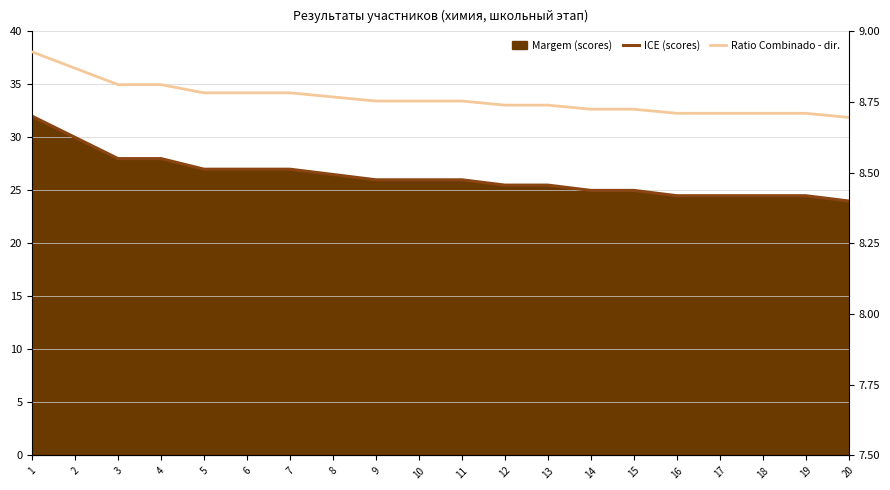

What value does the ICE (scores) series have at 10?

26.0